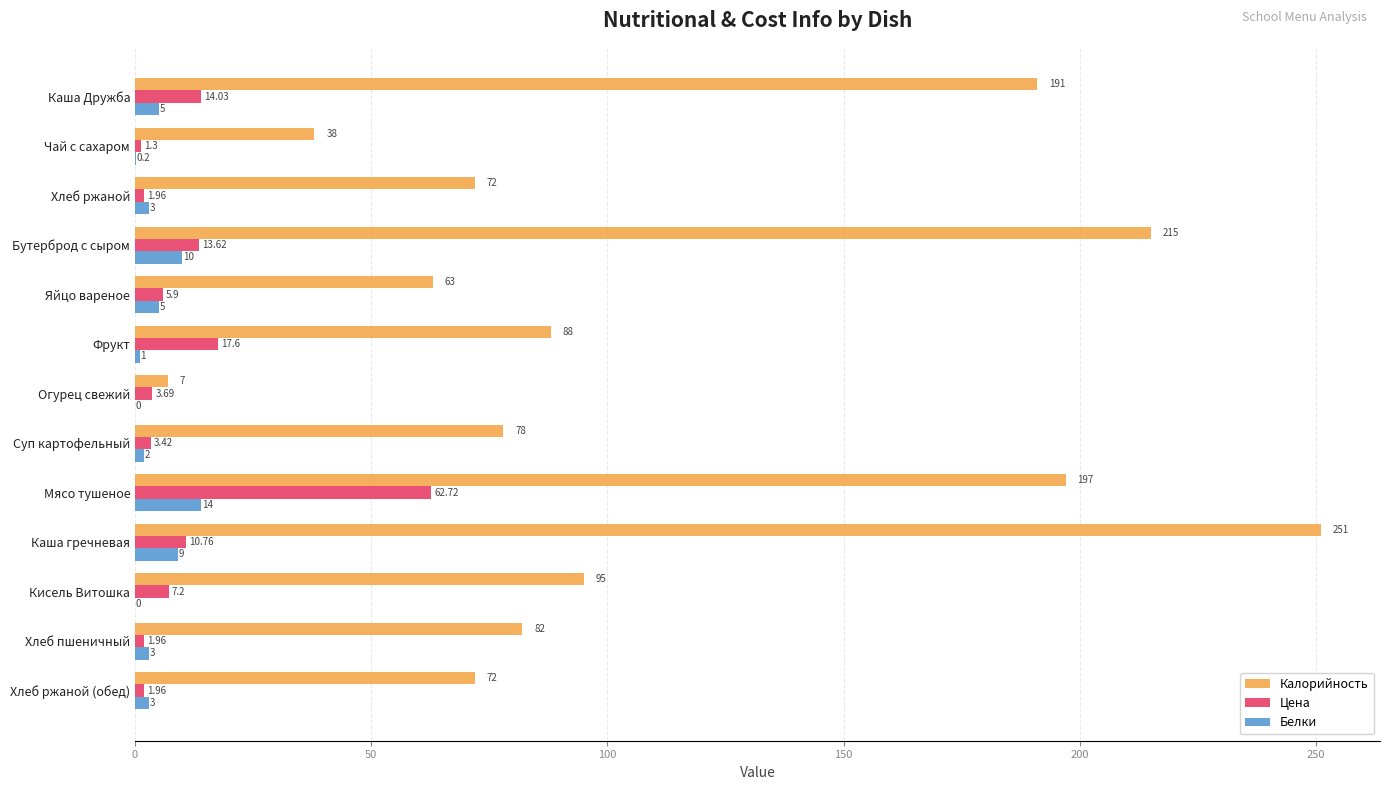

At which category is the sum across all series the highest?

Мясо тушеное